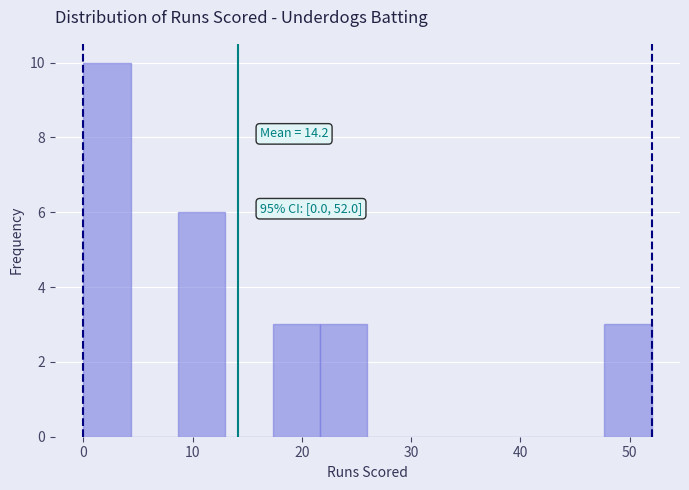

Over which range of the x-axis is the bar tallest?

0 to 4